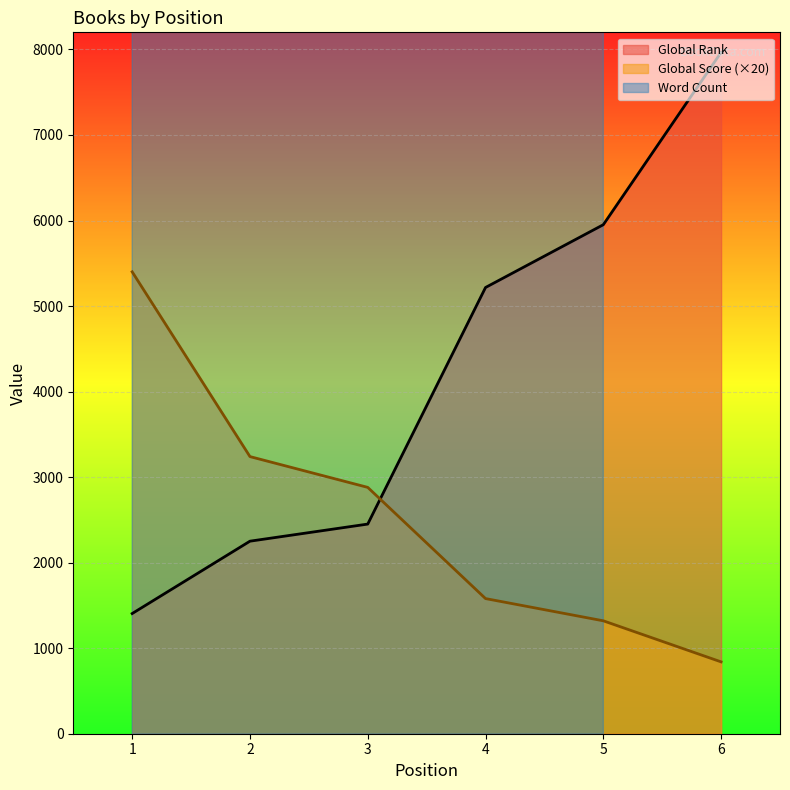

Where is Global Rank nearest to the value 4685?

4